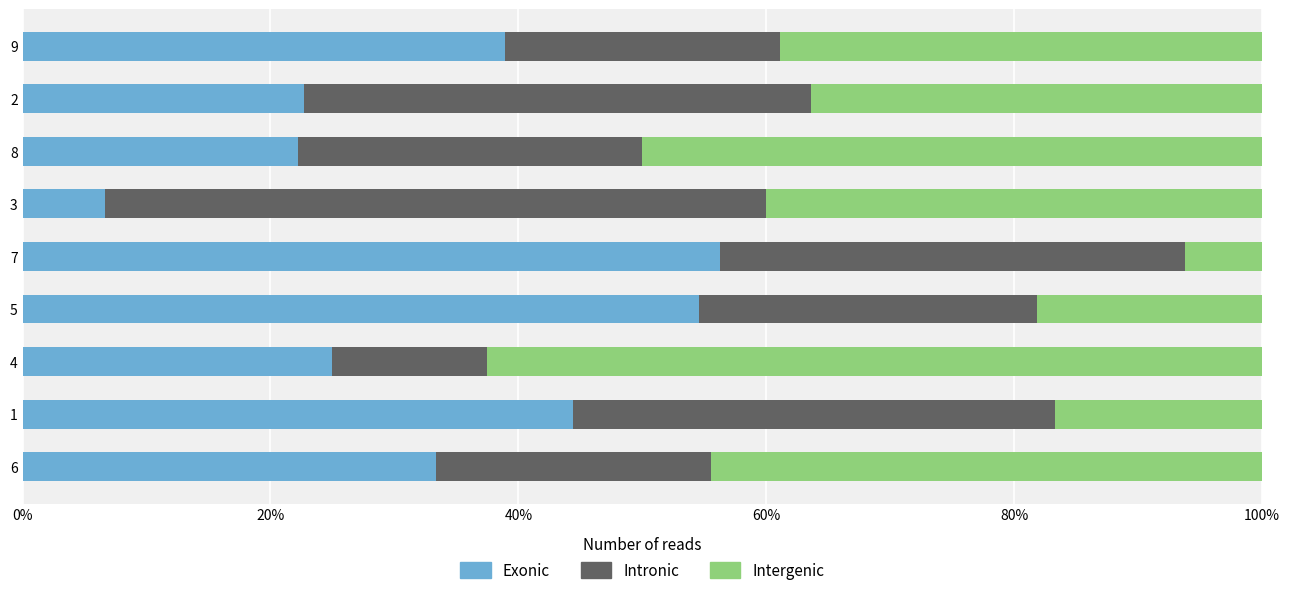

What are all the series names shown in the legend?

Exonic, Intronic, Intergenic